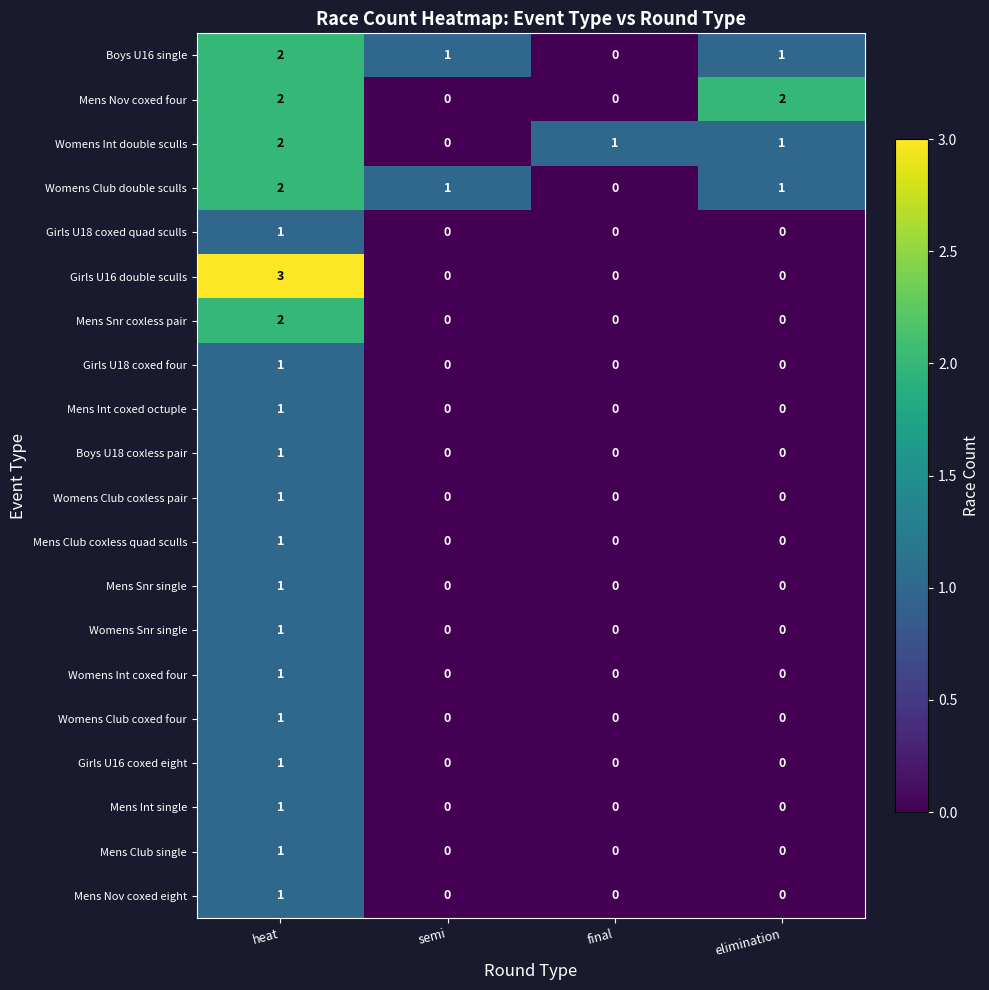

Which series changed the most between heat and elimination?

Girls U16 double sculls